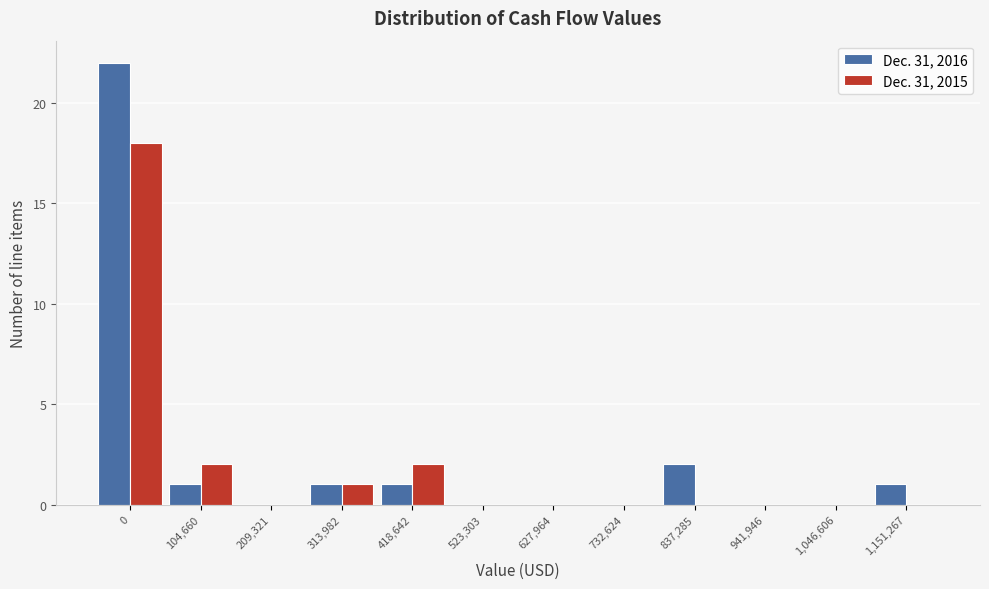

Reading left to right, extract all data points from this chart.

Dec. 31, 2016: 0=22	104,660=1	209,321=0	313,982=1	418,642=1	523,303=0	627,964=0	732,624=0	837,285=2	941,946=0	1,046,606=0	1,151,267=1
Dec. 31, 2015: 0=18	104,660=2	209,321=0	313,982=1	418,642=2	523,303=0	627,964=0	732,624=0	837,285=0	941,946=0	1,046,606=0	1,151,267=0